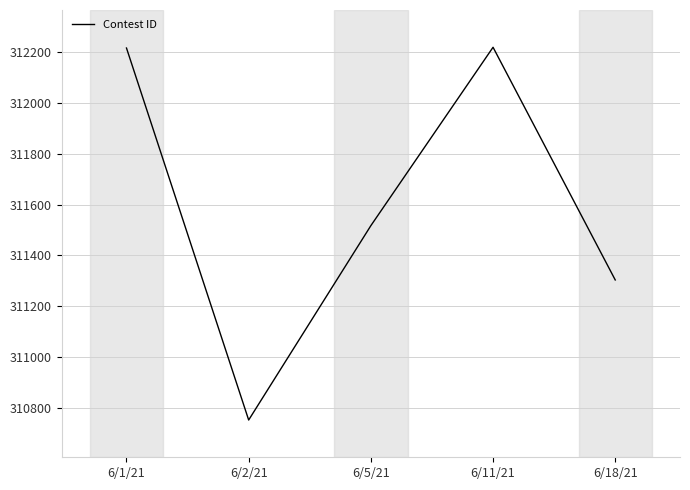

The value at 6/18/21 is 456936. True or false?

False